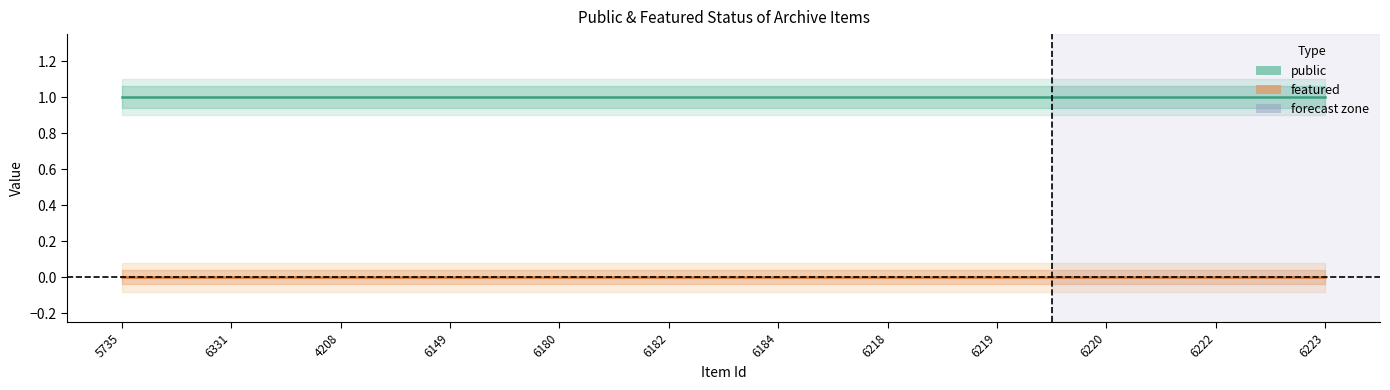

Reading right to left, extract all data points from this chart.

public: 1	1	1	1	1	1	1	1	1	1	1	1
featured: 0	0	0	0	0	0	0	0	0	0	0	0